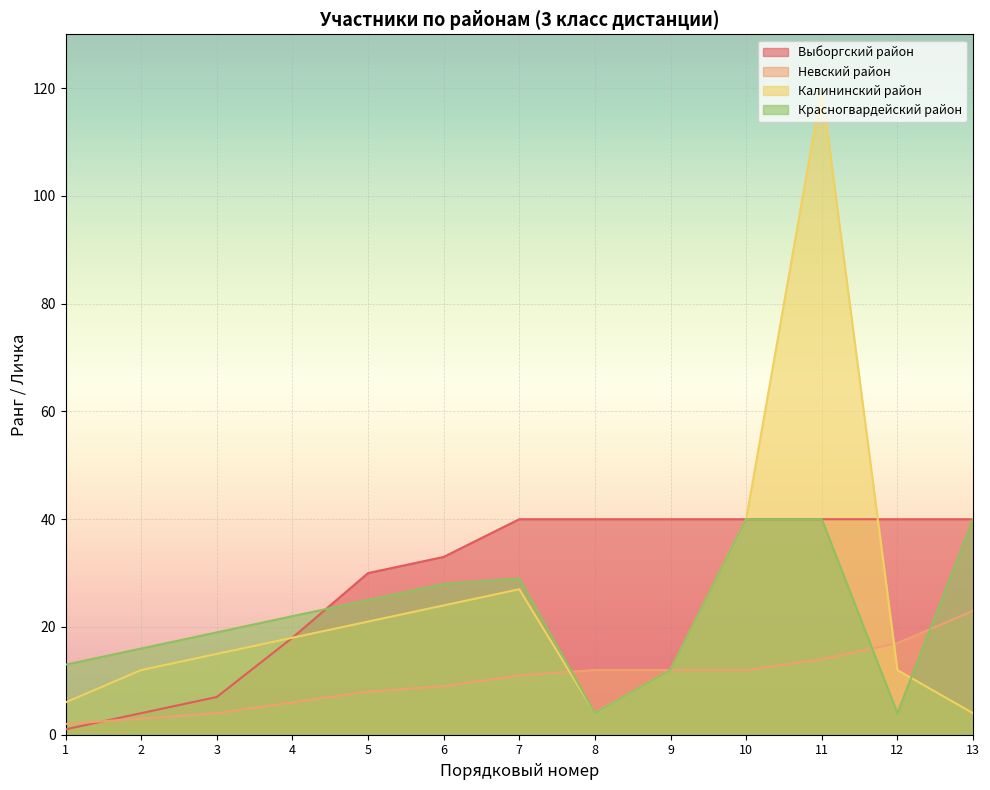

Where is the first local minimum for Калининский район?

8